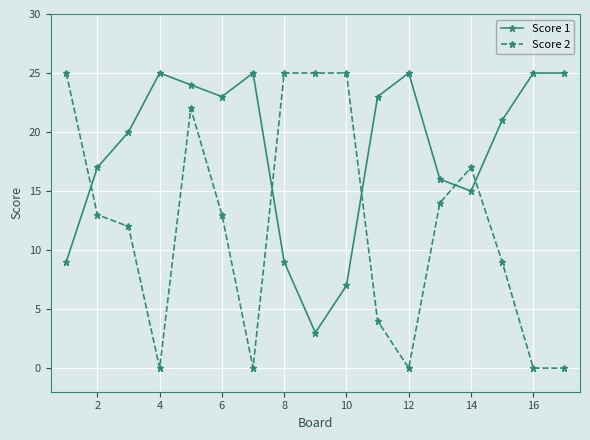

List the series in order of their overall mean, highest first.

Score 1, Score 2